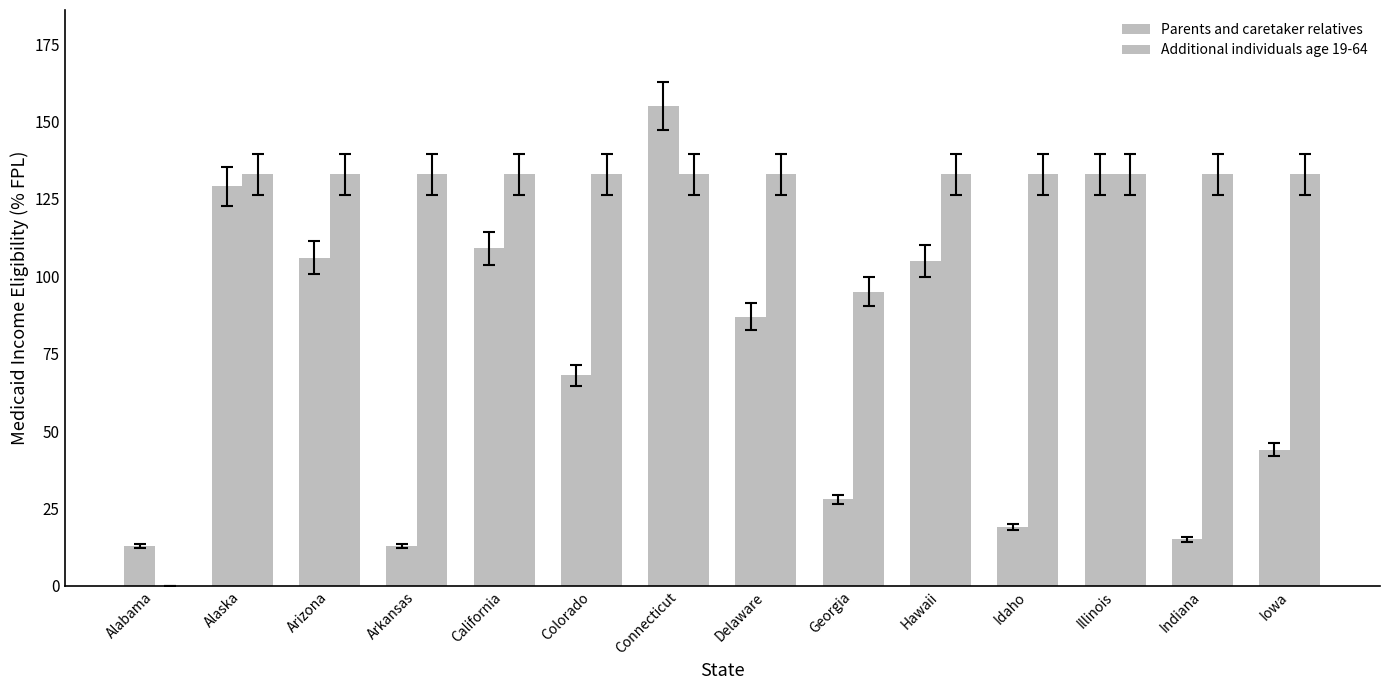

What is the label of the 4th bar from the left?

Arkansas